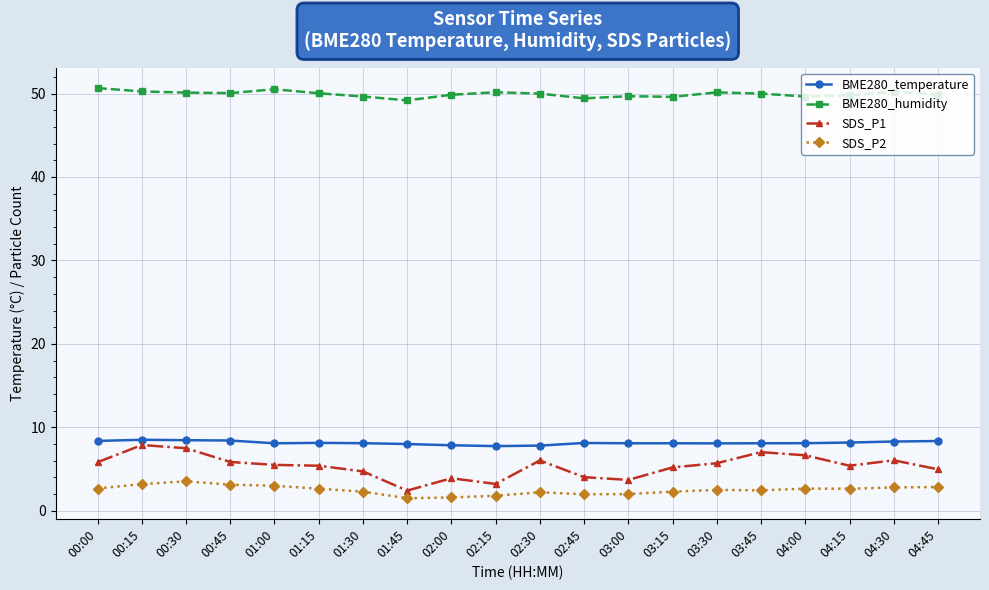

Between 02:45 and 03:45, which series saw the biggest shift?

SDS_P1